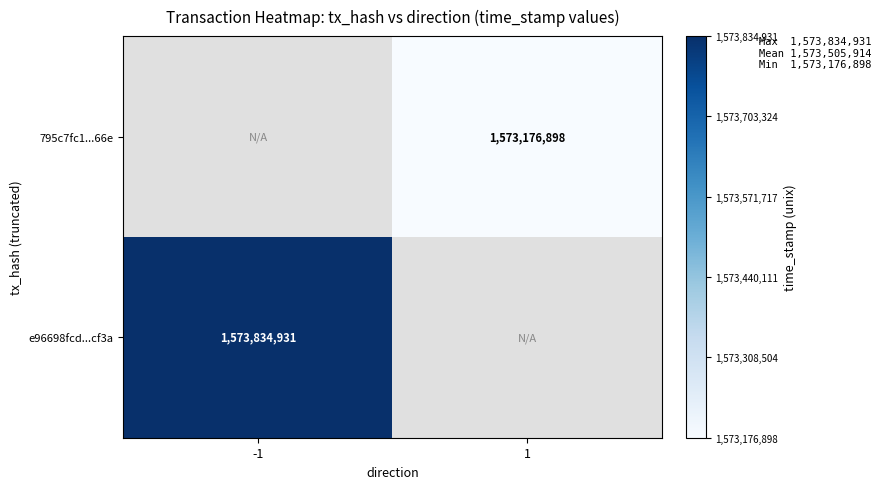

Count the number of data series in this chart.

2